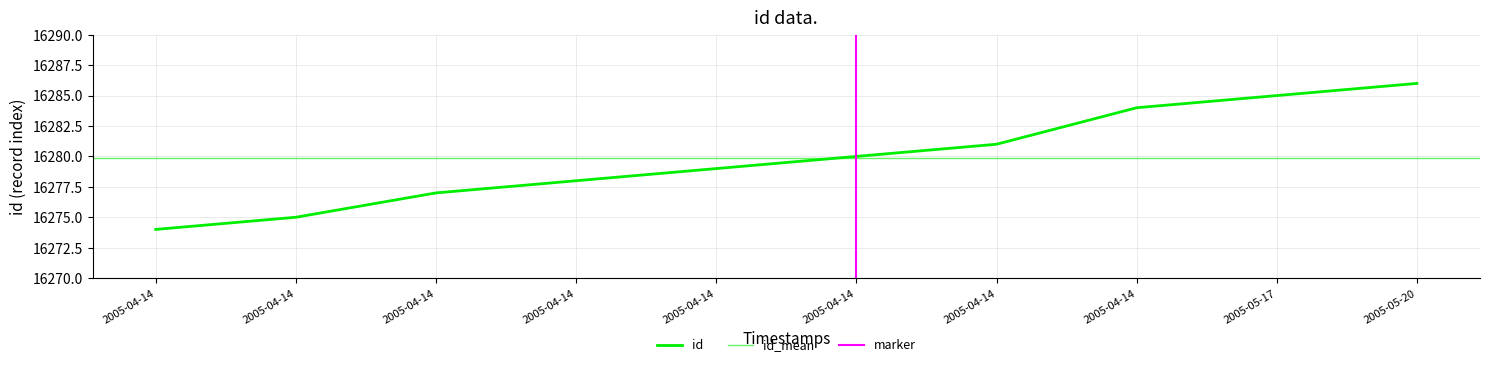

What is the average value?

16280